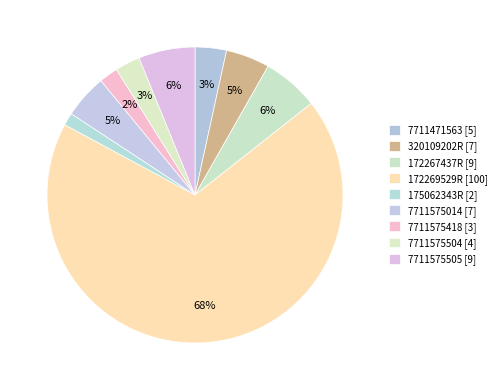

How many slices are in this pie chart?

9